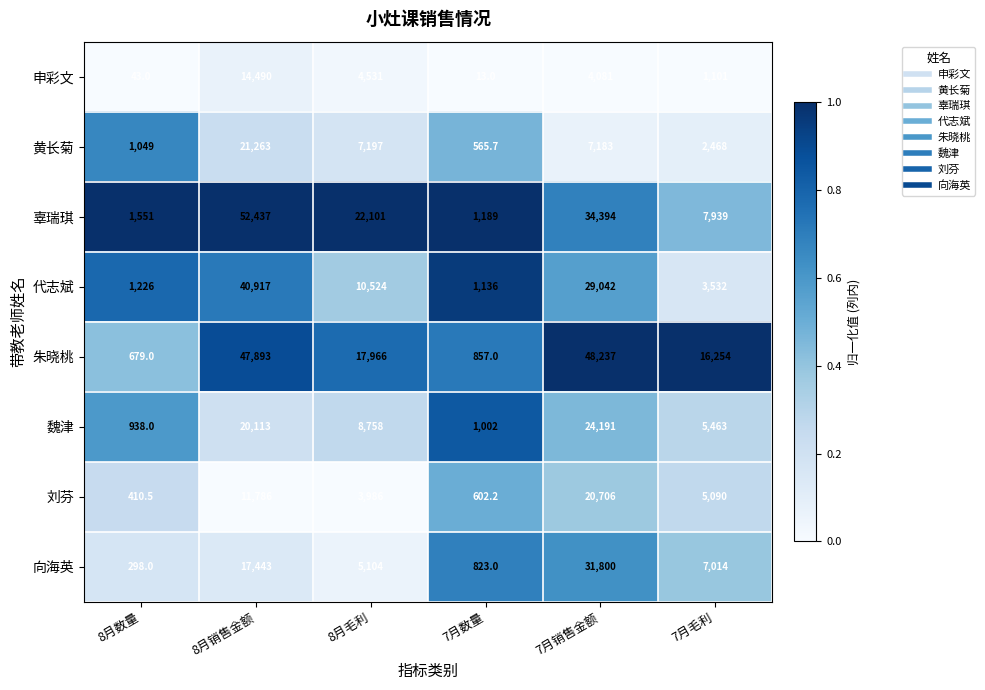

At which label is 向海英 closest to 16049?

8月销售金额